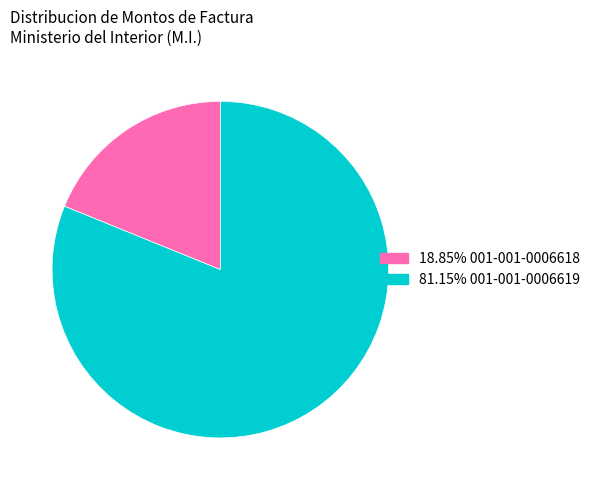

Is the sum of 81.15% 001-001-0006619 and 18.85% 001-001-0006618 greater than half?

Yes